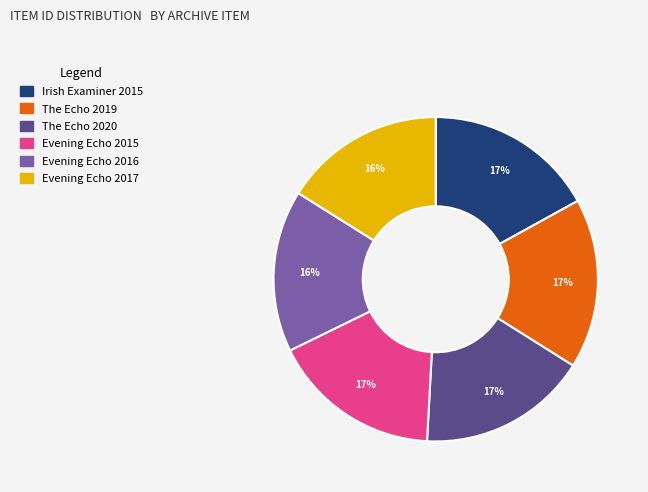

Is there any slice that represents more than half of the pie?

No